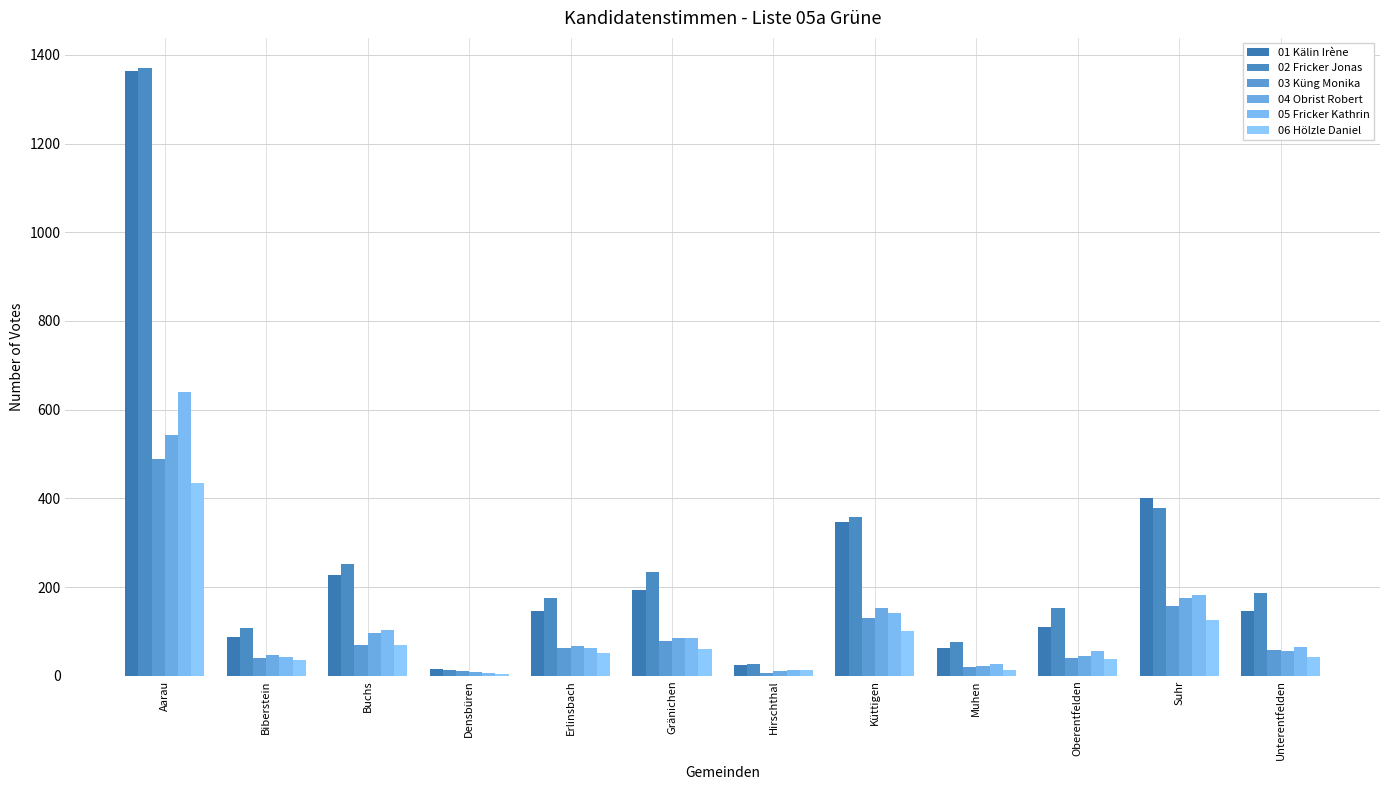

Reading left to right, transcribe all the data shown in this chart.

01 Kälin Irène: 1364	88	227	15	146	194	24	346	62	110	400	147
02 Fricker Jonas: 1370	108	253	14	176	235	27	358	75	153	378	187
03 Küng Monika: 488	39	70	11	62	79	7	131	19	40	157	58
04 Obrist Robert: 543	46	97	8	68	86	11	153	22	44	175	55
05 Fricker Kathrin: 640	42	104	7	62	86	13	141	27	55	182	64
06 Hölzle Daniel: 434	35	70	4	51	61	14	100	13	37	125	42